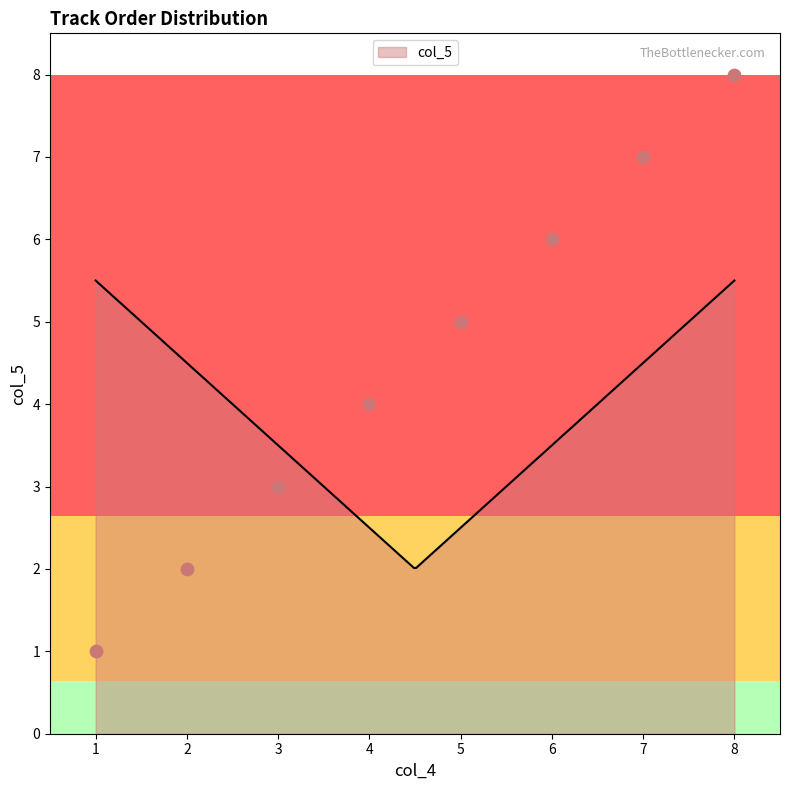

What is the lowest value of the col_5 series?

2.0